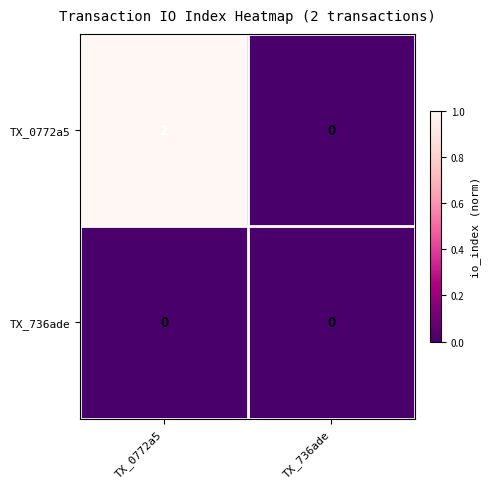

List the series in order of their overall mean, highest first.

TX_0772a5, TX_736ade